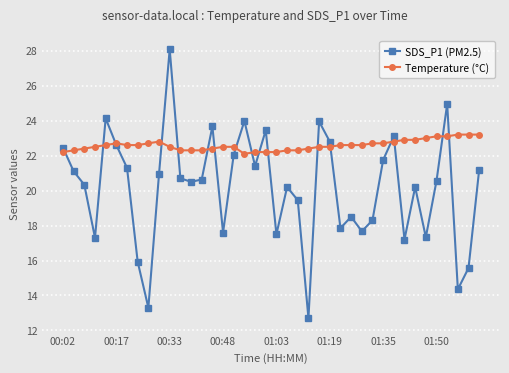

At how many categories does at least one series exceed 14?

40